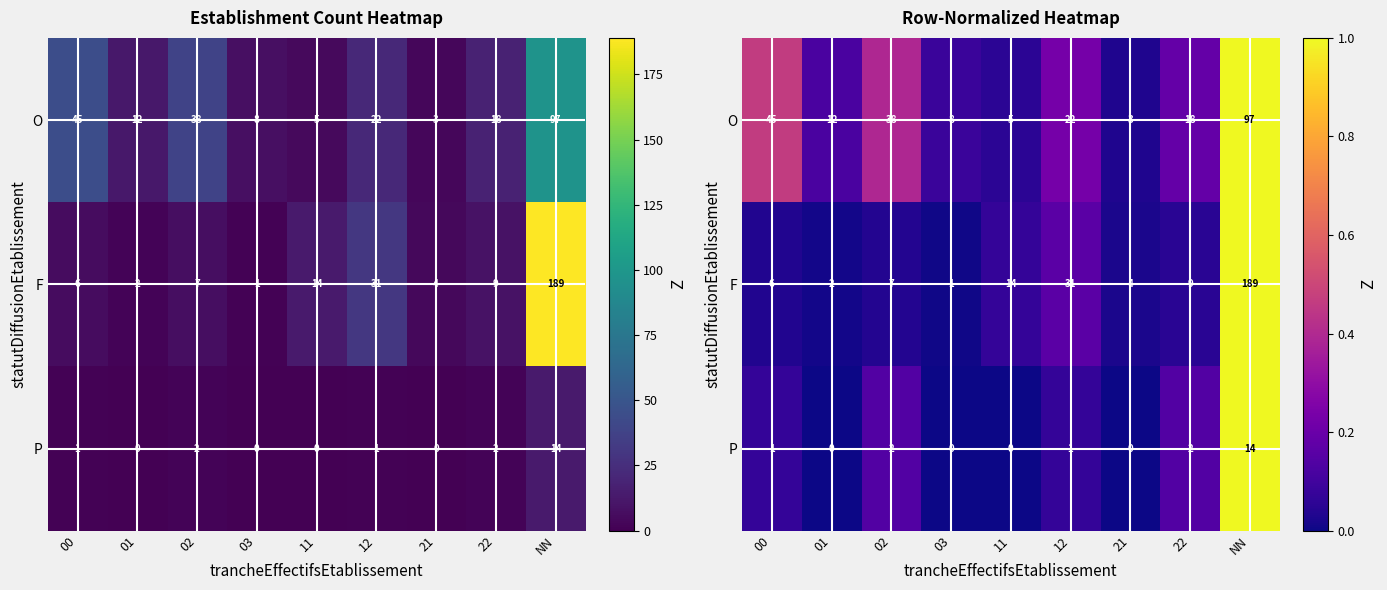

The value of P at 22 is 0.1. True or false?

True